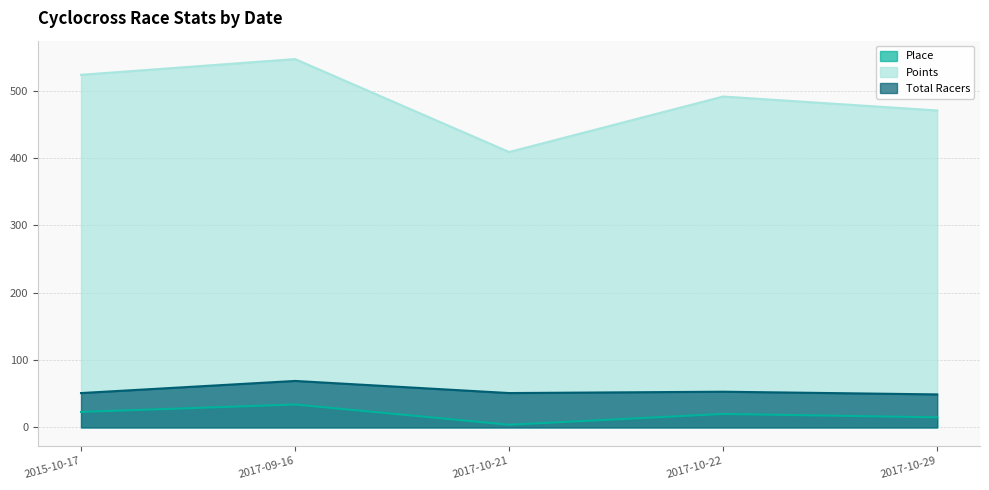

Count the Total Racers values in the range 51 to 53.

3